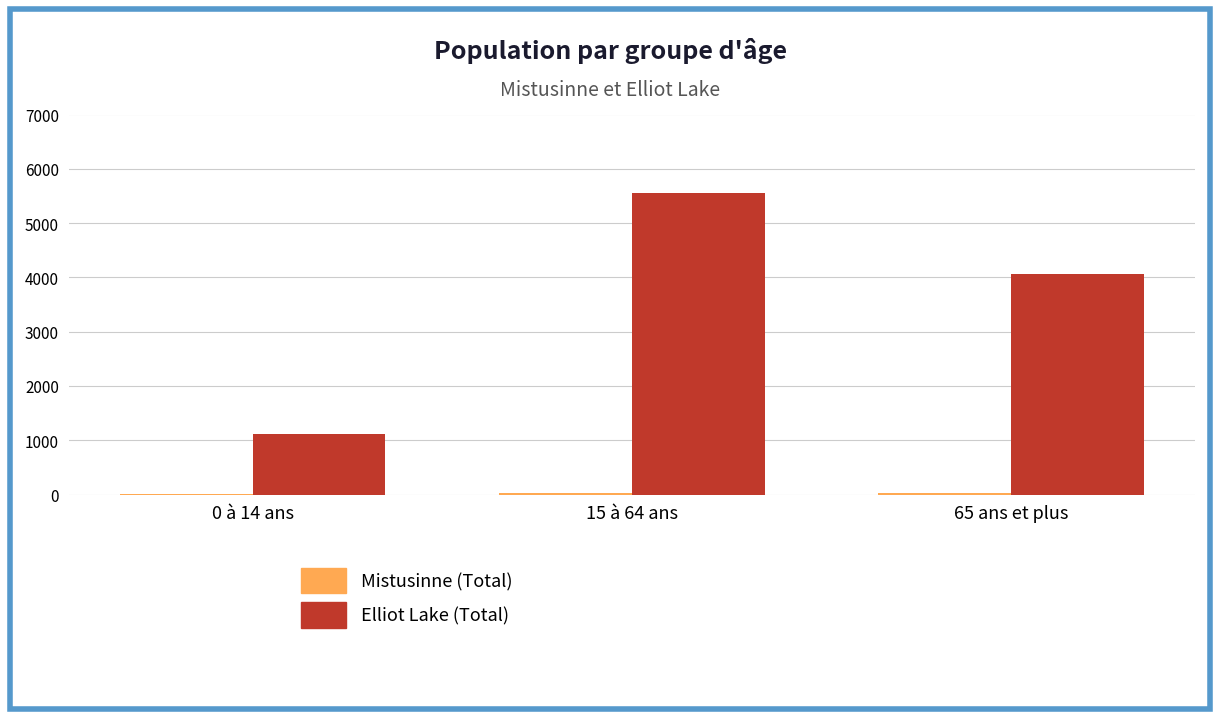

Which series has the largest total across all categories?

Elliot Lake (Total)